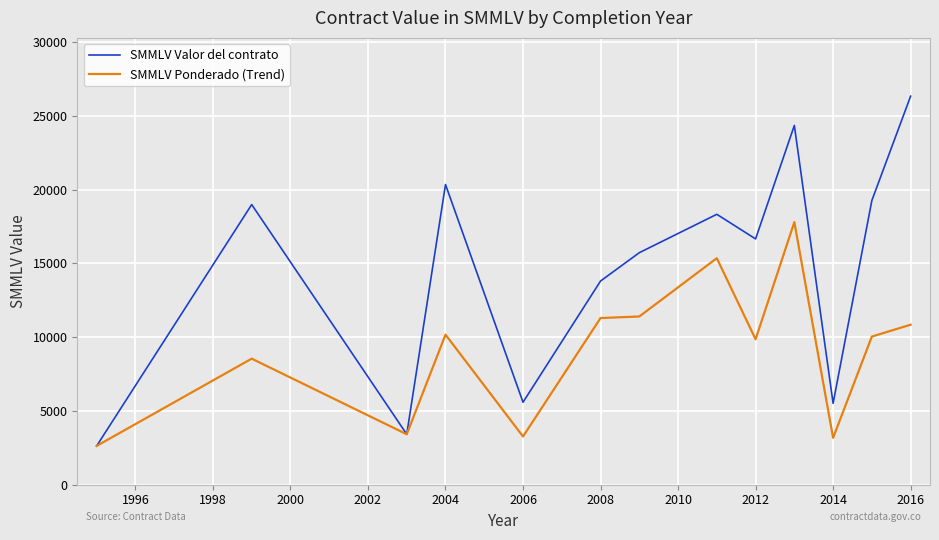

What are all the series names shown in the legend?

SMMLV Valor del contrato, SMMLV Ponderado (Trend)